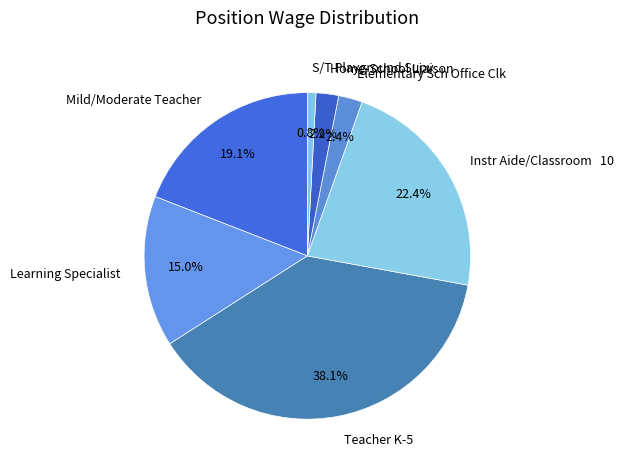

Which has a higher value, S/T Playground Supv or Teacher K-5?

Teacher K-5